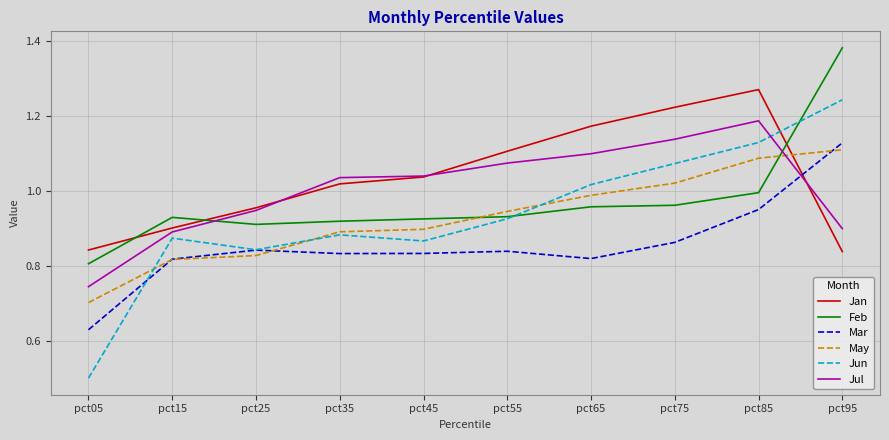

Is it true that Jun equals 1.0 at pct65?

True